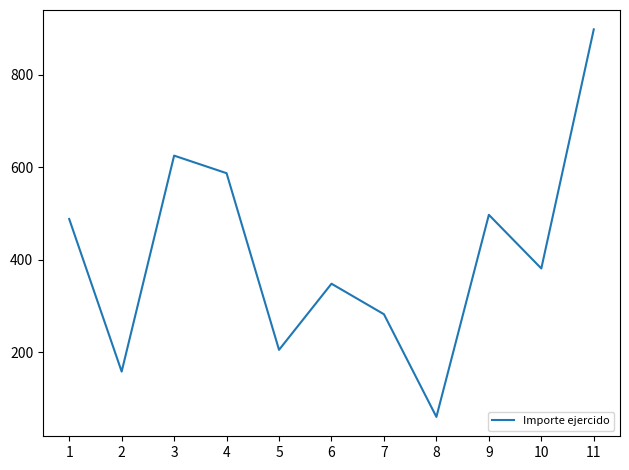

At which label does the data first exceed 381?

1